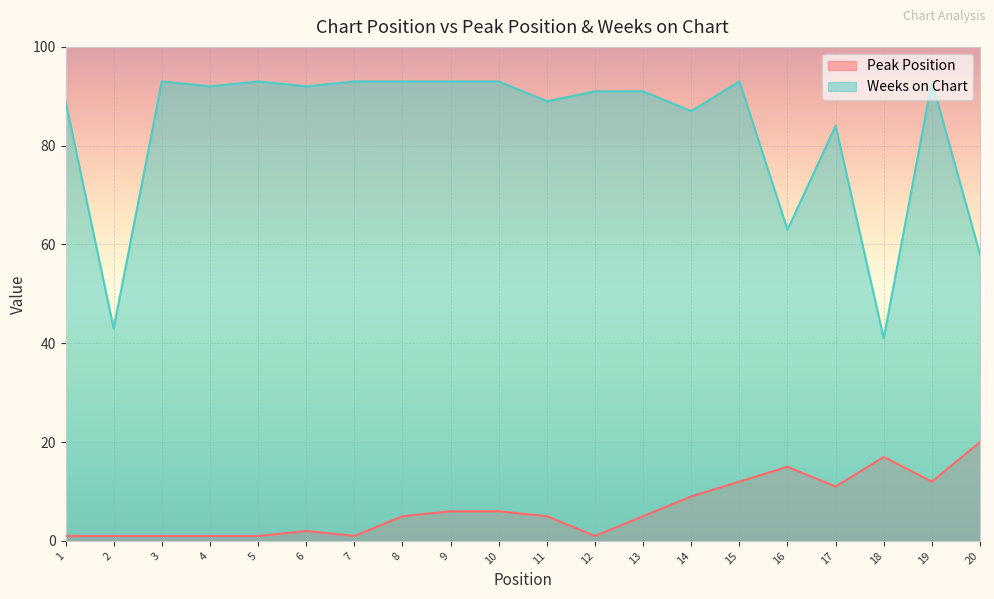

At which category is the sum across all series the highest?

15